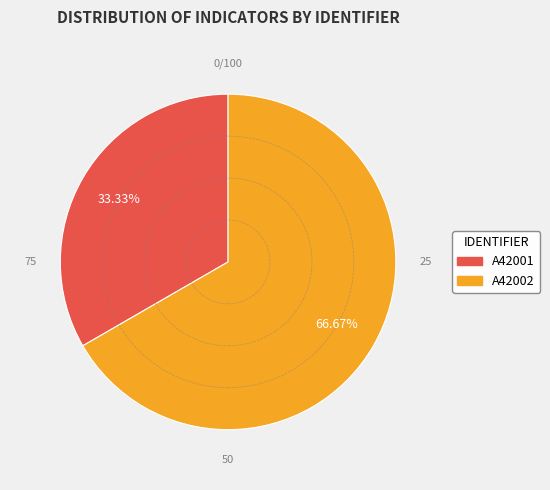

Which category has the biggest portion of the pie?

A42002